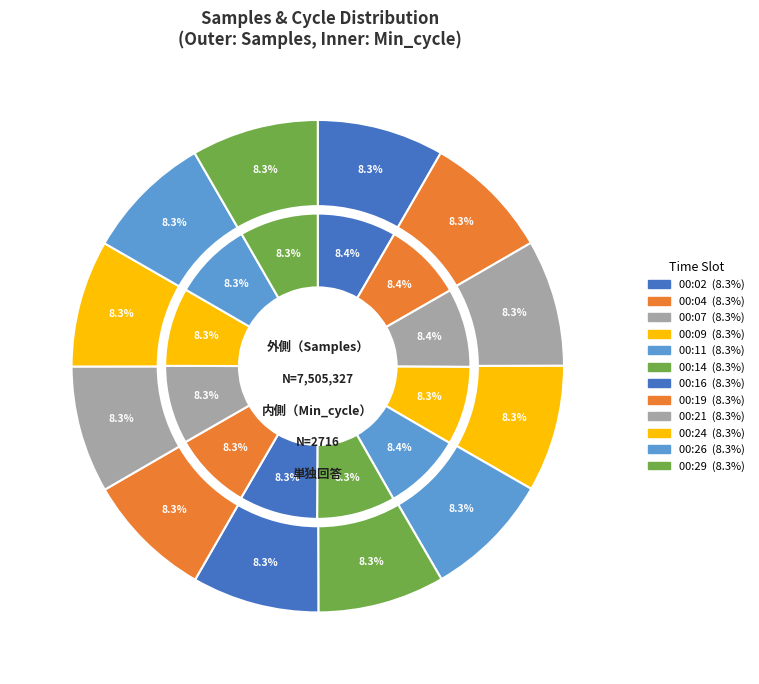

What percentage is the 00:16 slice, to the nearest percent?

8%